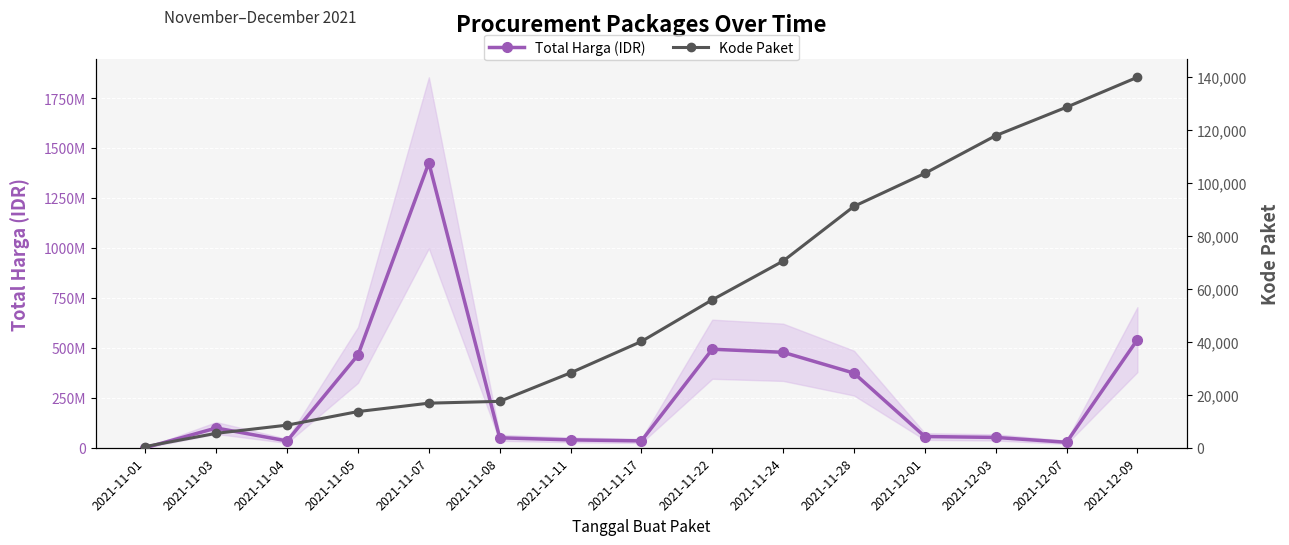

What position from the right is 2021-11-01?

15